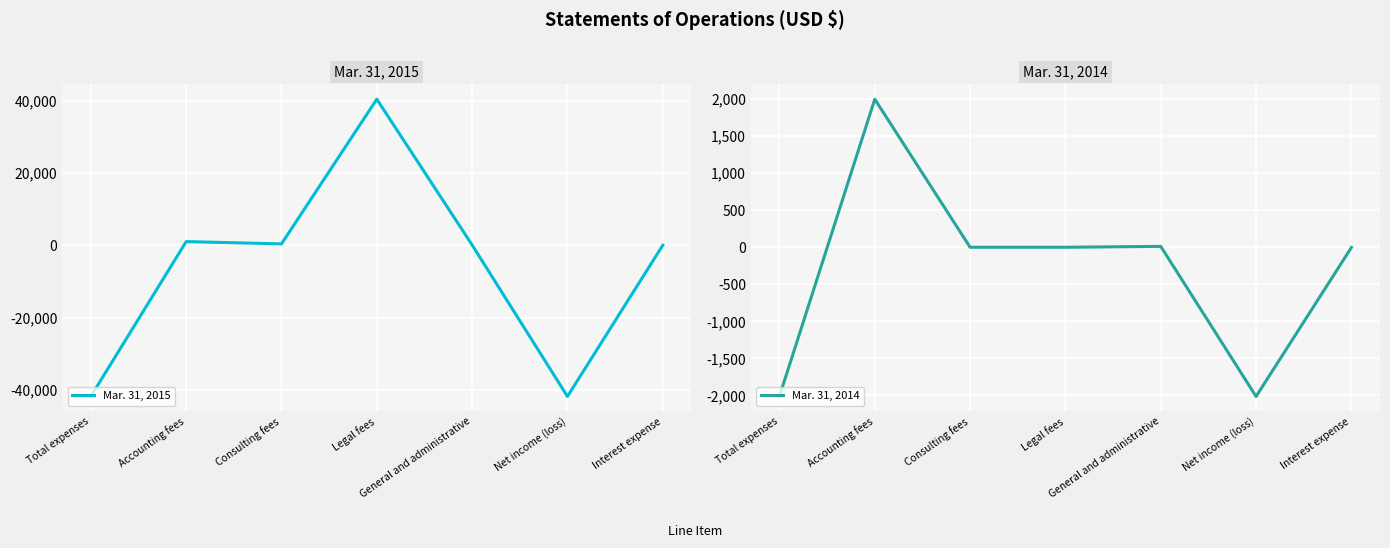

How many intersections are there between Mar. 31, 2014 and Mar. 31, 2015?

2